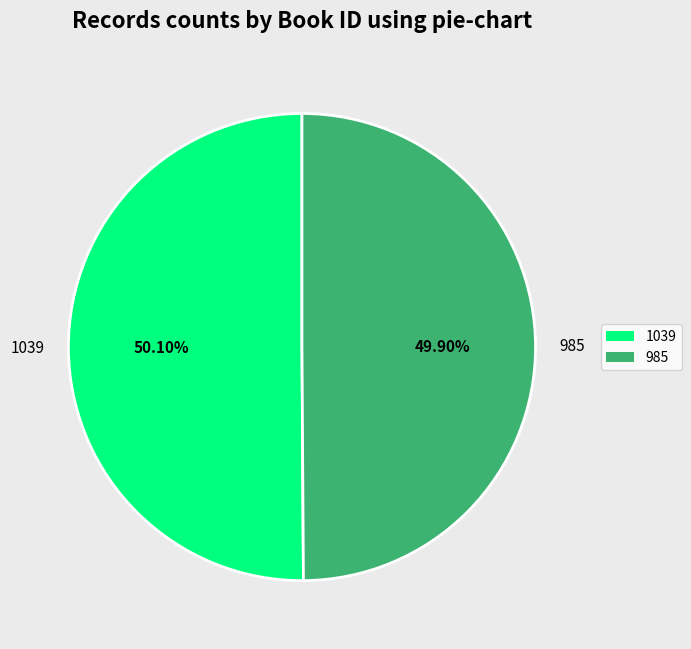

Do 985 and 1039 together represent more than half of the pie?

Yes